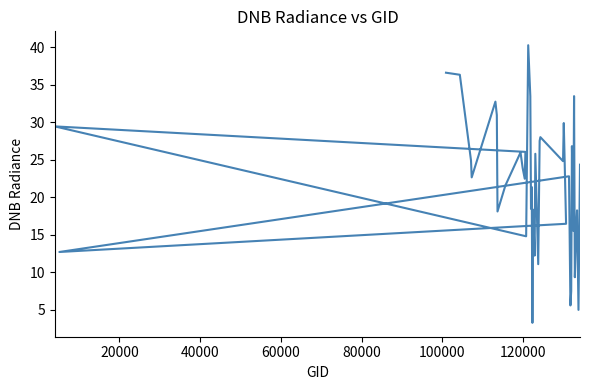

What is the difference between the second highest and second lowest values?

31.6